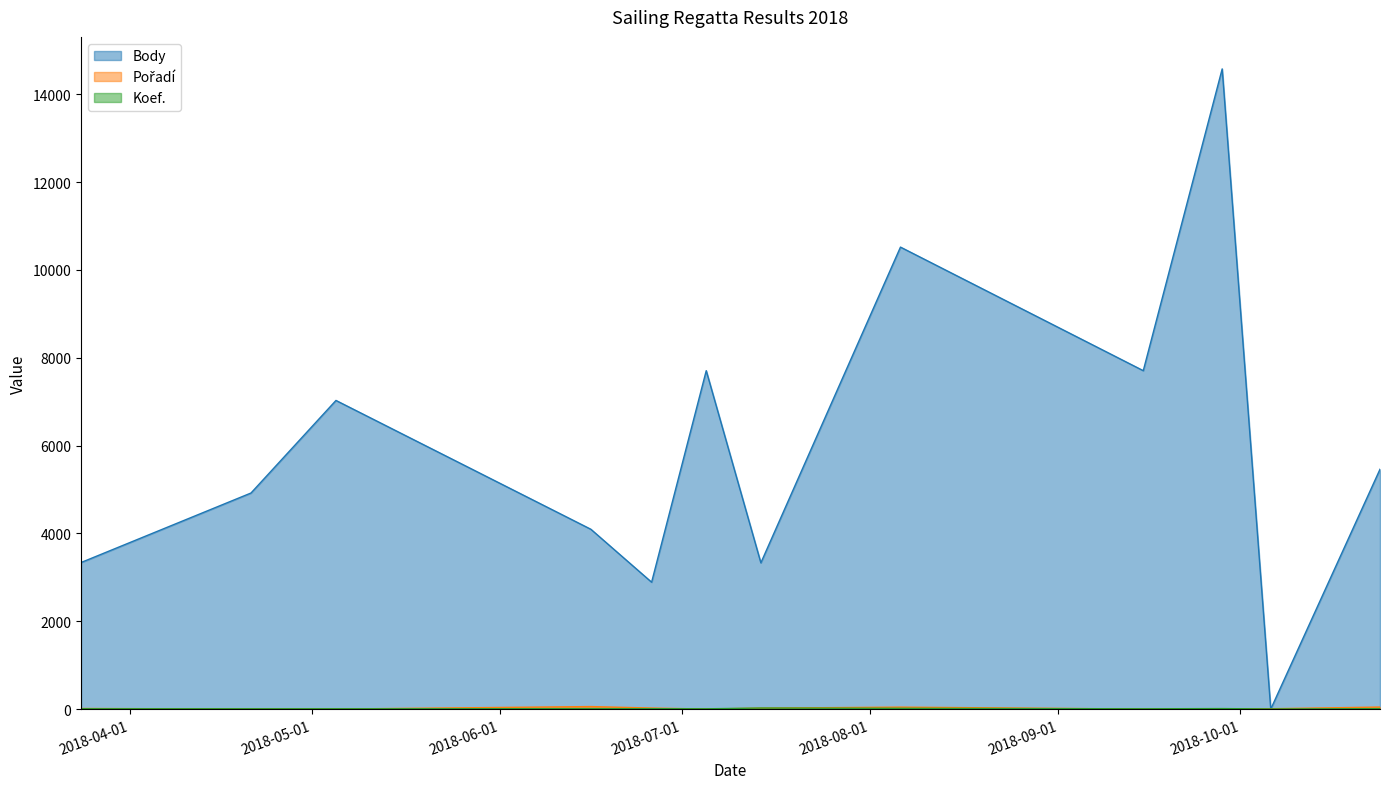

What is the total value across all series at 2018-09-28?

14592